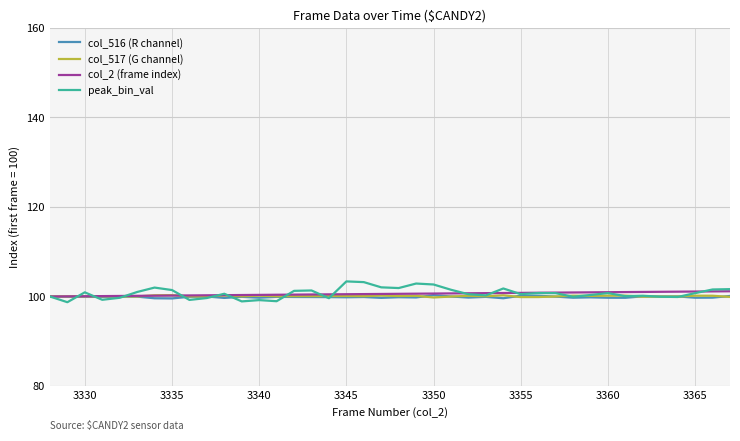

What is the maximum value shown in the chart?

103.4